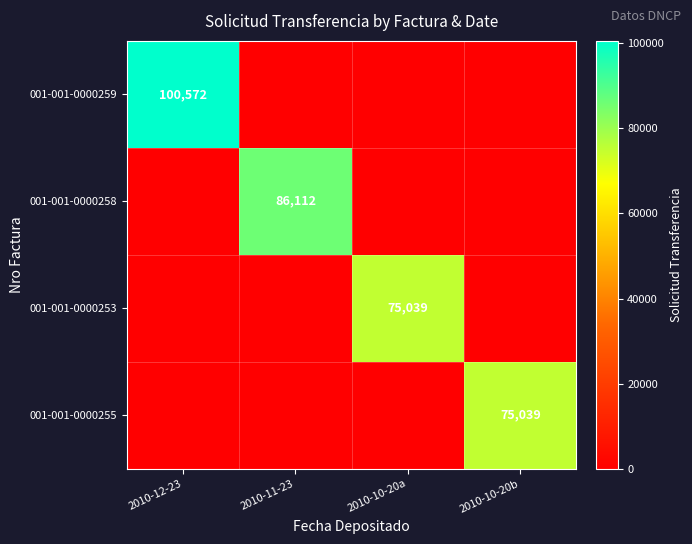

Which has a higher value, 2010-12-23 or 2010-11-23?

2010-12-23